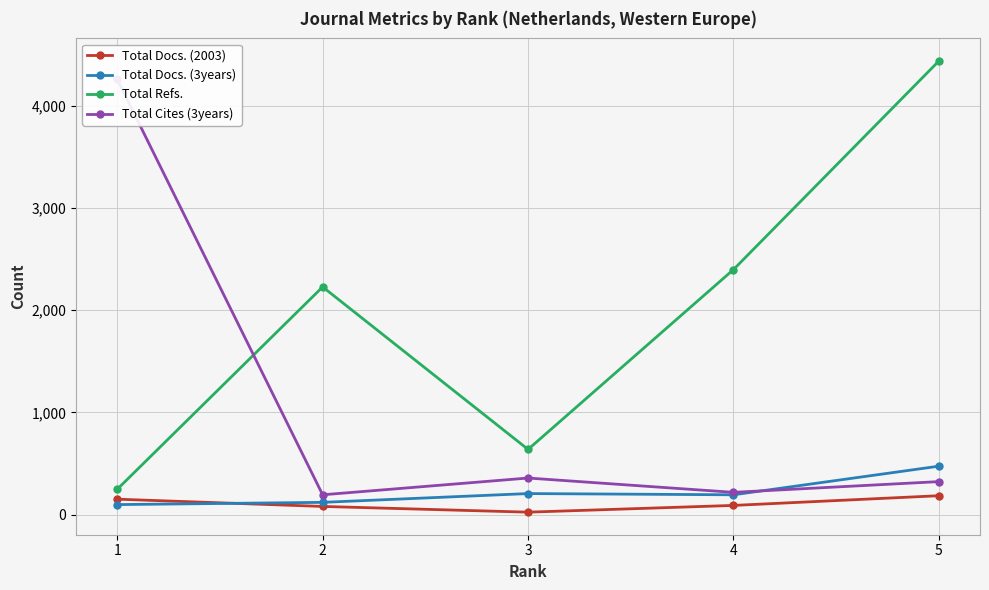

True or false: Total Refs. and Total Docs. (2003) intersect in this chart.

False